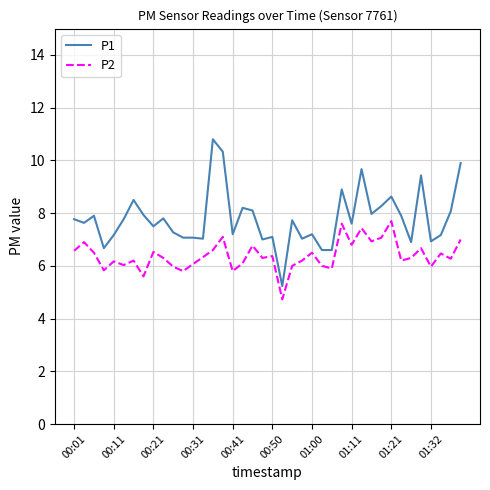

What is the maximum value shown in the chart?

10.8